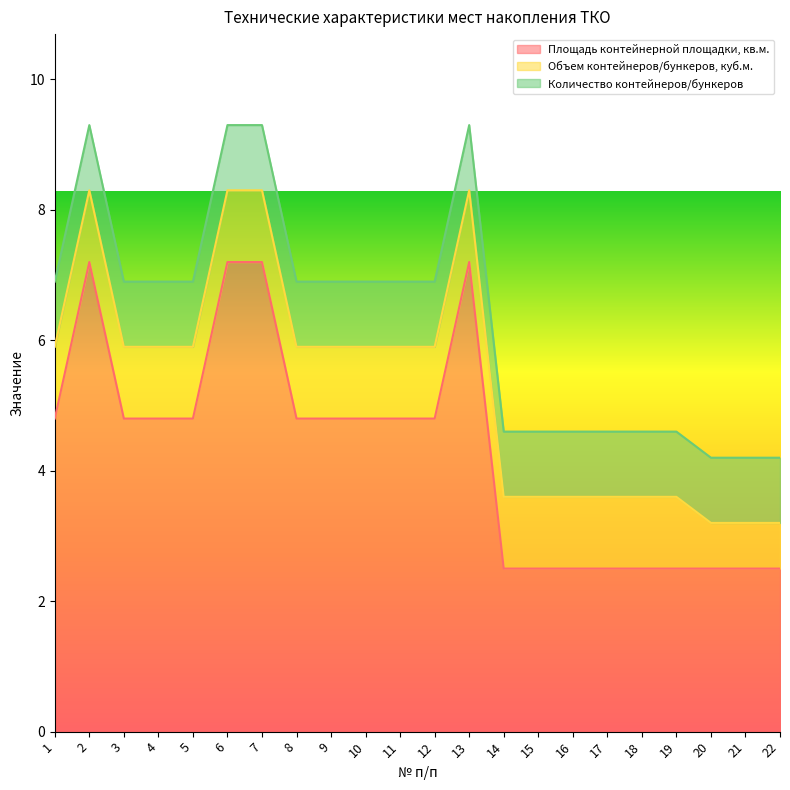

Reading right to left, what are all the values shown in this chart?

Площадь контейнерной площадки, кв.м.: 2.5	2.5	2.5	2.5	2.5	2.5	2.5	2.5	2.5	7.2	4.8	4.8	4.8	4.8	4.8	7.2	7.2	4.8	4.8	4.8	7.2	4.8
Объем контейнеров/бункеров, куб.м.: 0.7	0.7	0.7	1.1	1.1	1.1	1.1	1.1	1.1	1.1	1.1	1.1	1.1	1.1	1.1	1.1	1.1	1.1	1.1	1.1	1.1	1.1
Количество контейнеров/бункеров: 1.0	1.0	1.0	1.0	1.0	1.0	1.0	1.0	1.0	1.0	1.0	1.0	1.0	1.0	1.0	1.0	1.0	1.0	1.0	1.0	1.0	1.0